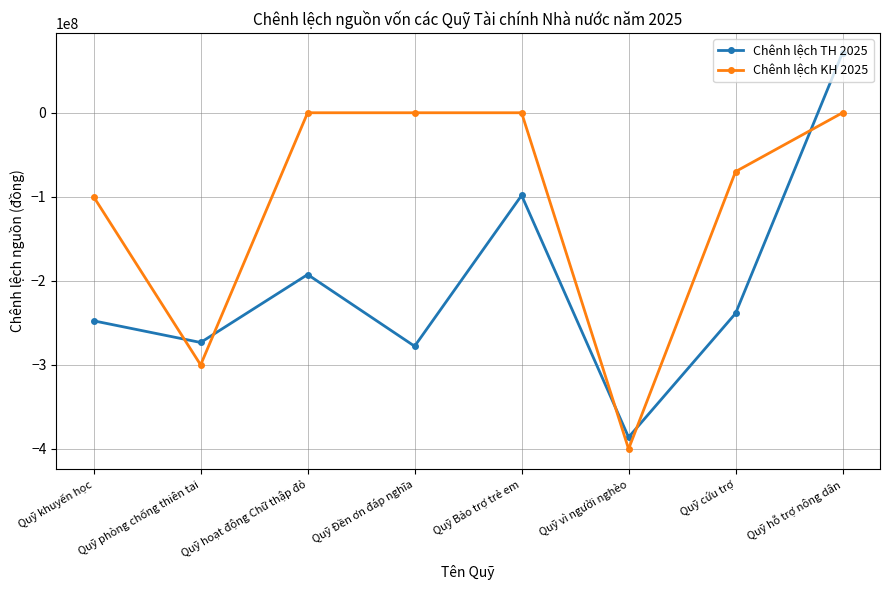

Where is the first local maximum for Chênh lệch TH 2025?

Quỹ hoạt động Chữ thập đỏ